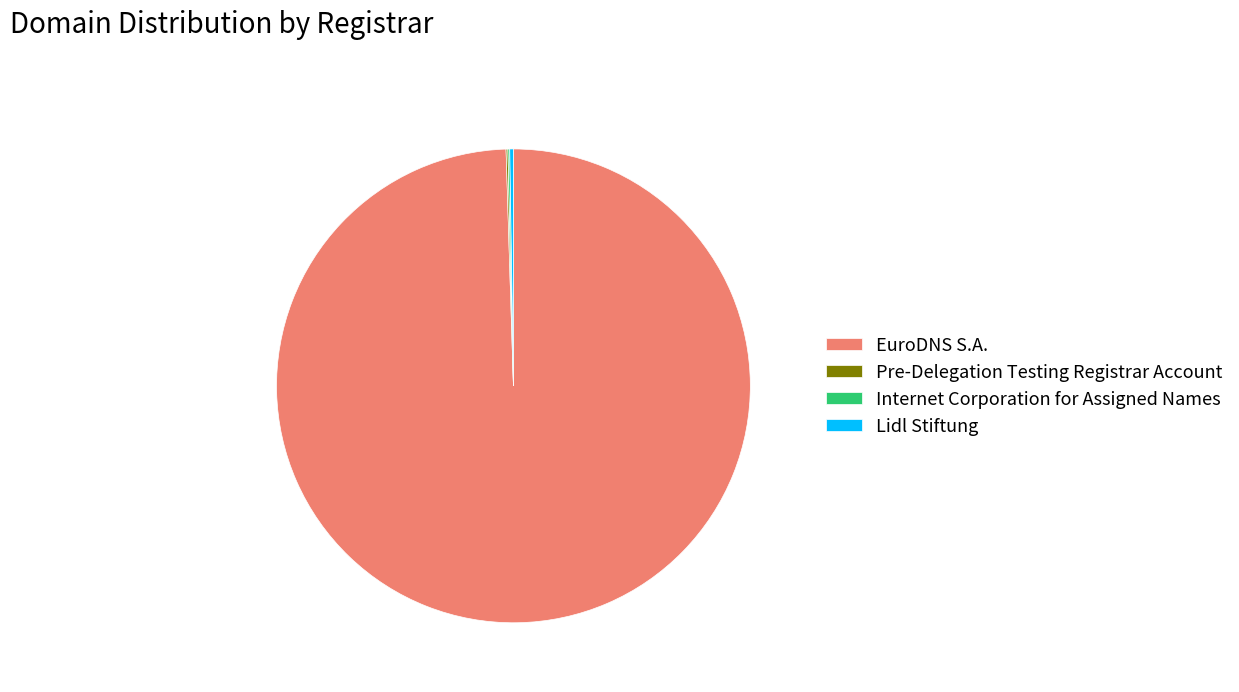

What is the majority slice?

EuroDNS S.A.